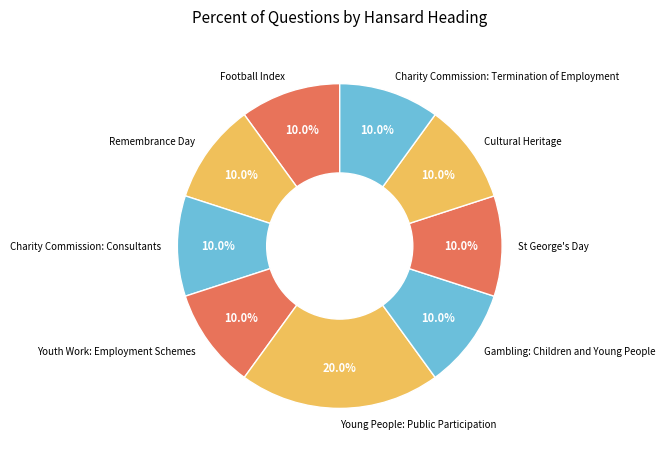

What is the ratio of the value at Young People: Public Participation to the value at Cultural Heritage?

2.0